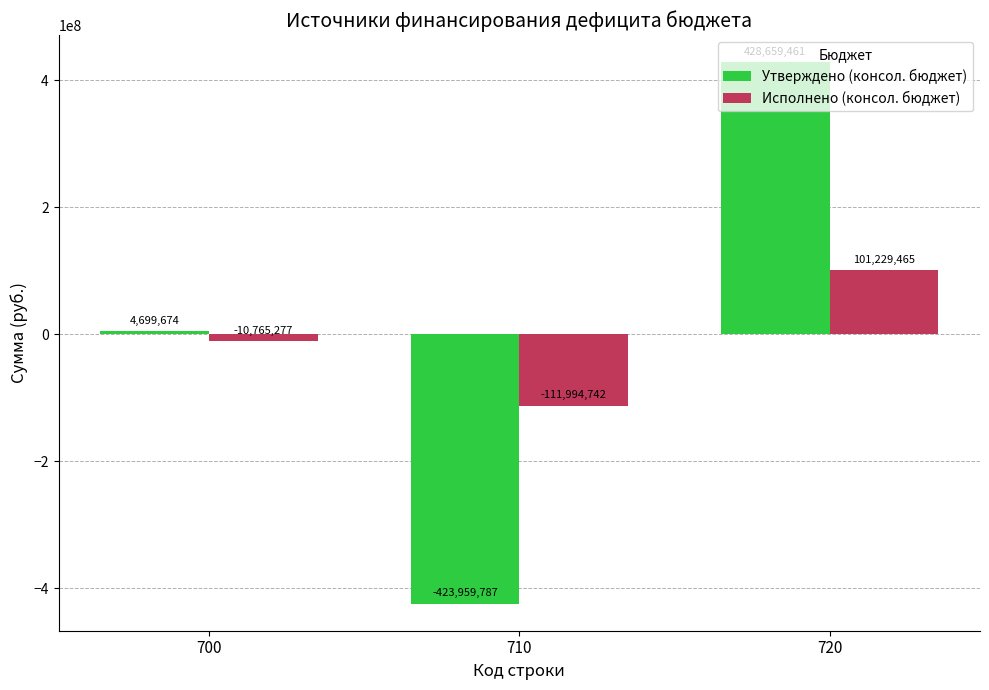

What are all the series names shown in the legend?

Утверждено (консол. бюджет), Исполнено (консол. бюджет)